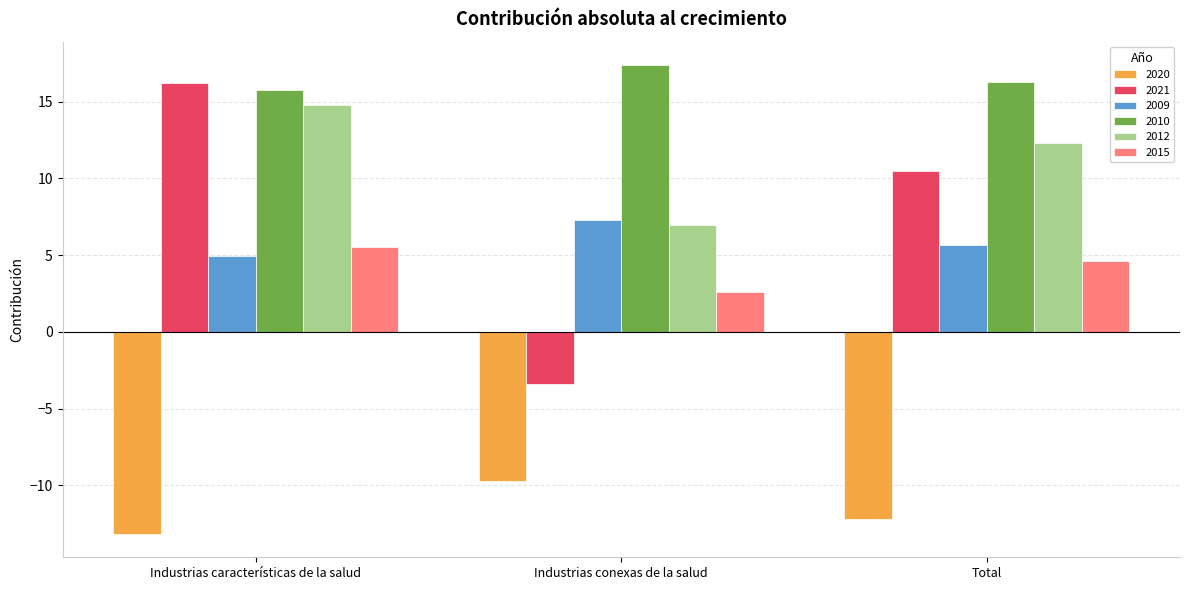

True or false: 2009 has a value of 2.4 at Industrias características de la salud.

False